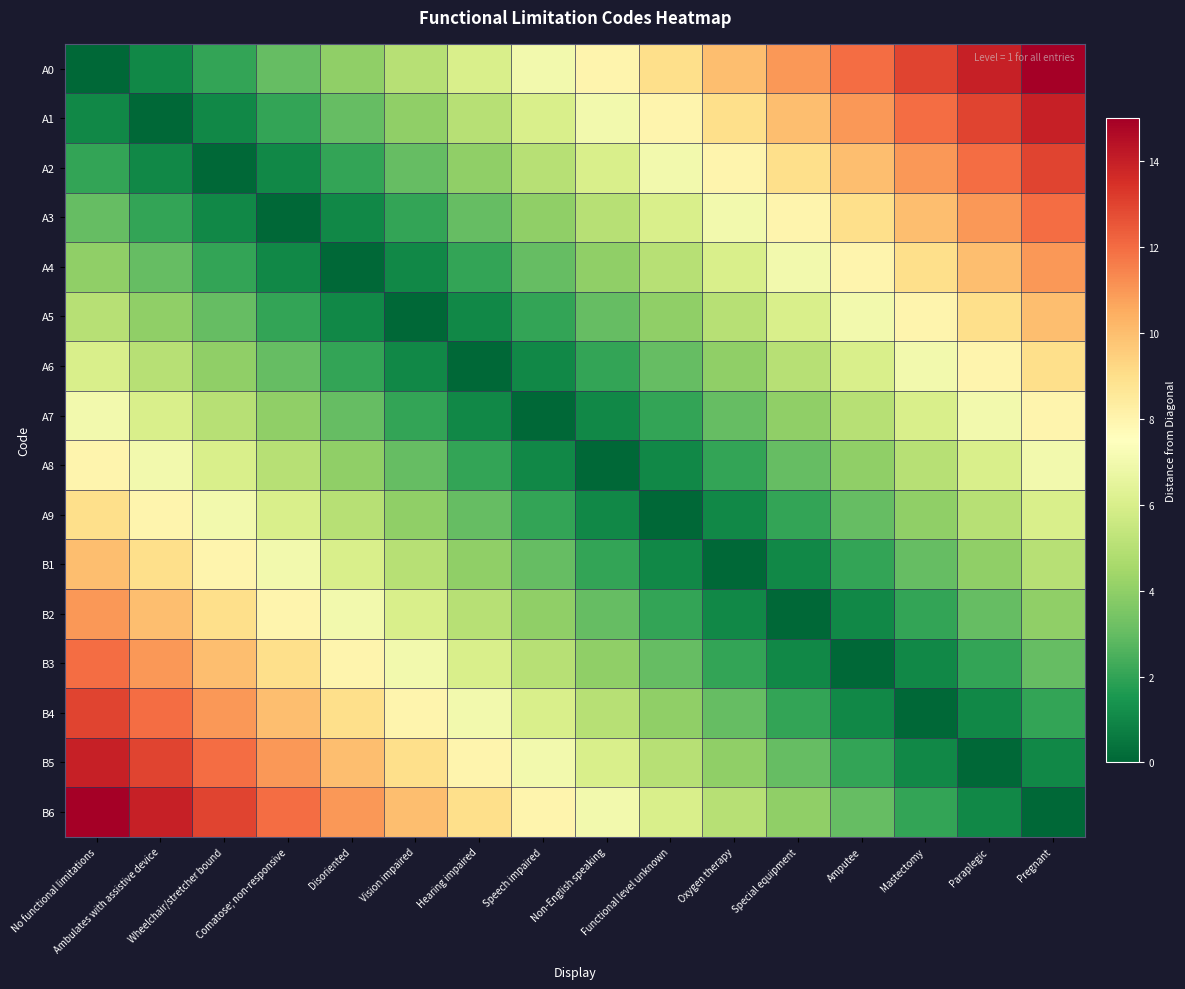

Rank the series at Pregnant from lowest to highest value.

B6, B5, B4, B3, B2, B1, A9, A8, A7, A6, A5, A4, A3, A2, A1, A0